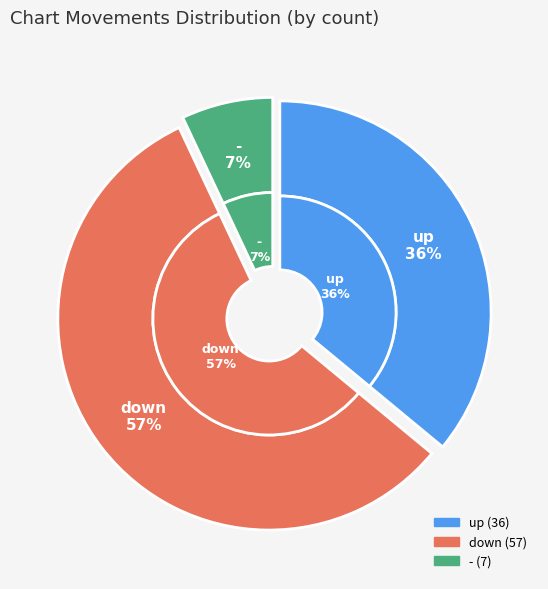

Rank the categories by value from lowest to highest.

-, up, down